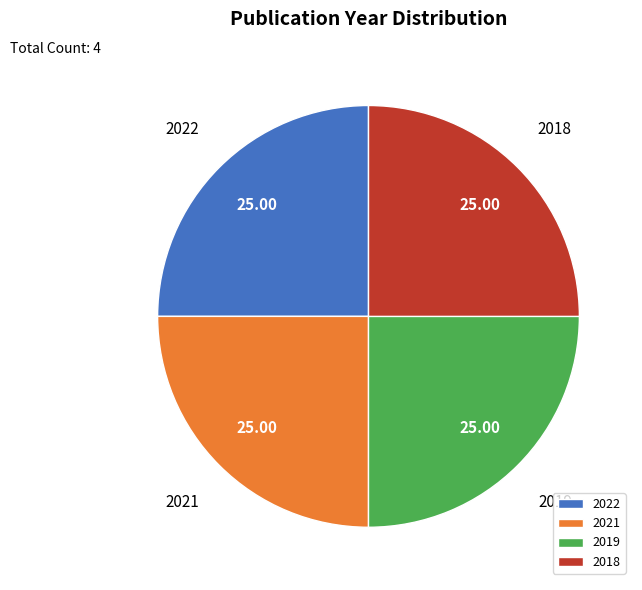

Does 2018 account for over 50% of the chart?

No